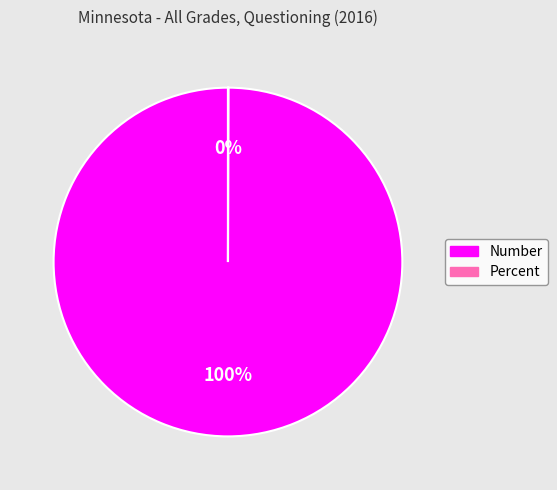

True or false: Number accounts for 100% of the total.

True